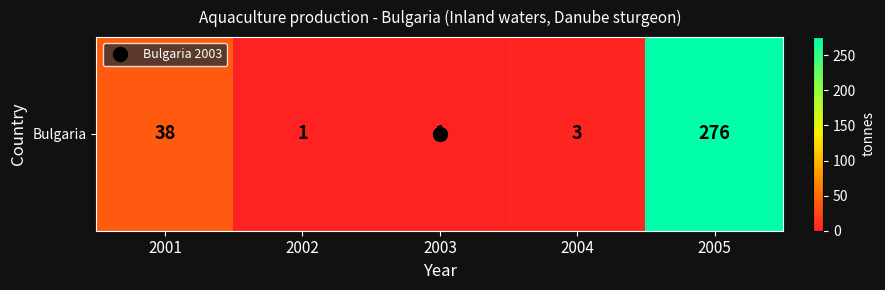

What is the change in value from 2003 to 2004?

+2